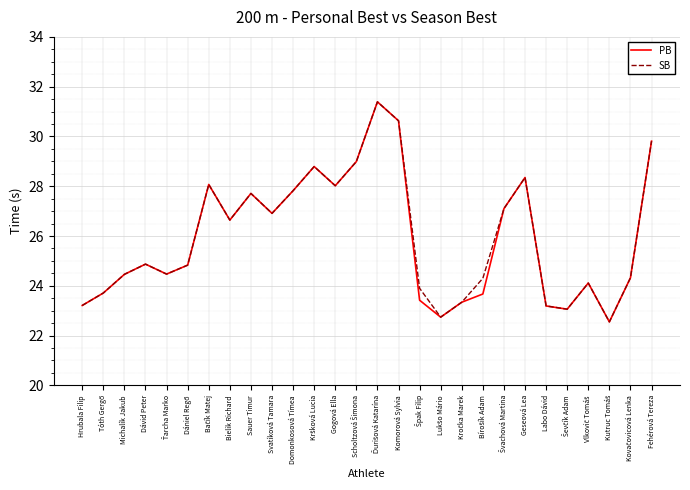

What is the total value across all series at Komorová Sylvia?

61.3